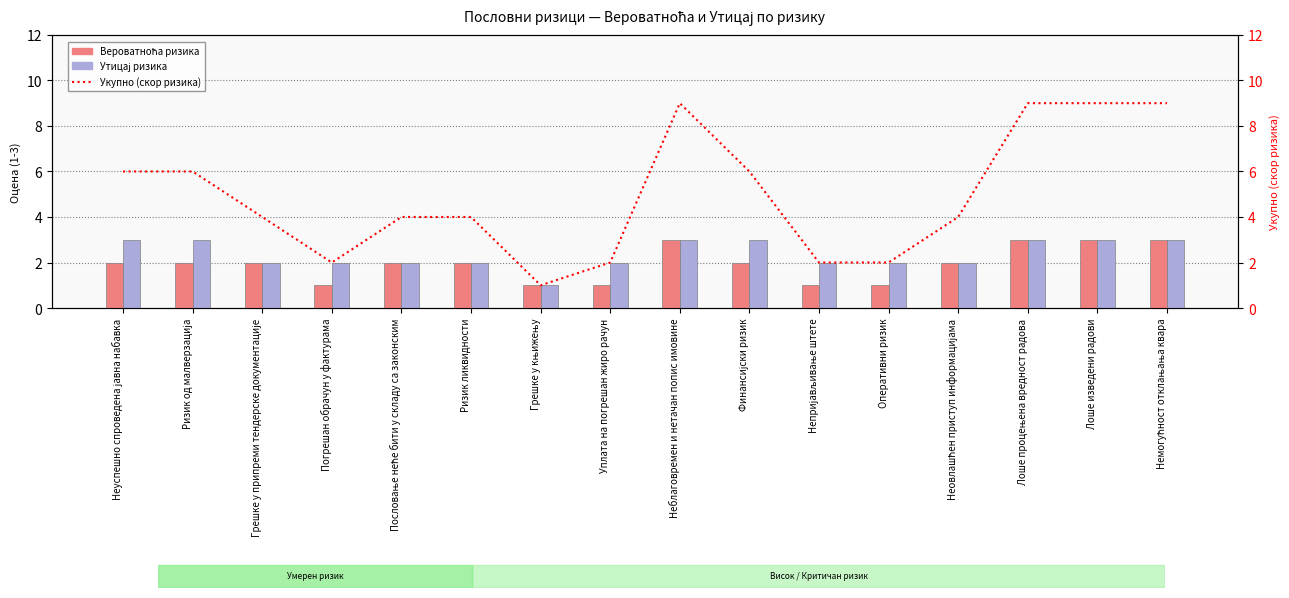

What is the total value across all series at Грешке у књижењу?

3